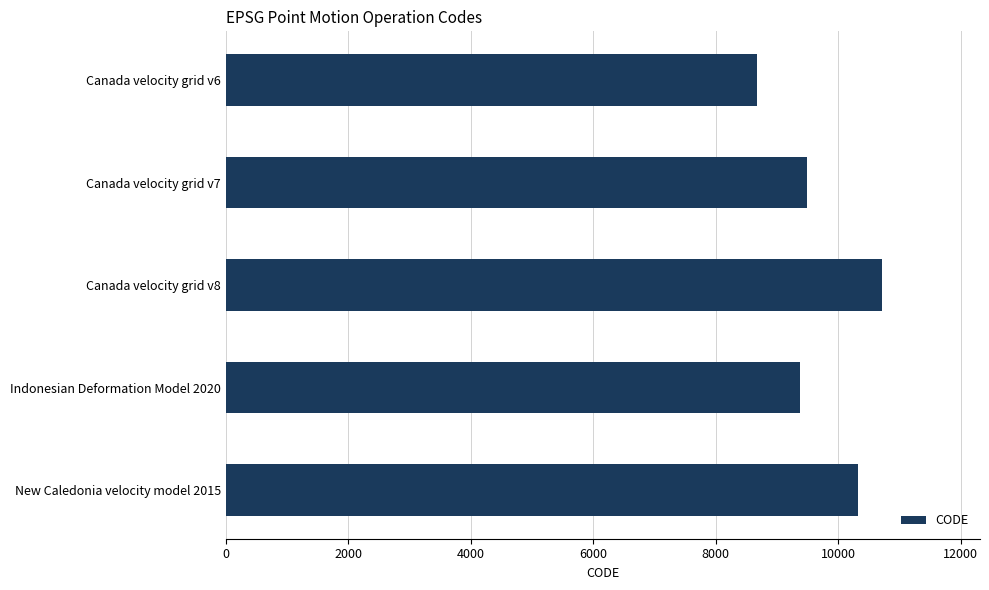

What is the maximum value shown in the chart?

10707